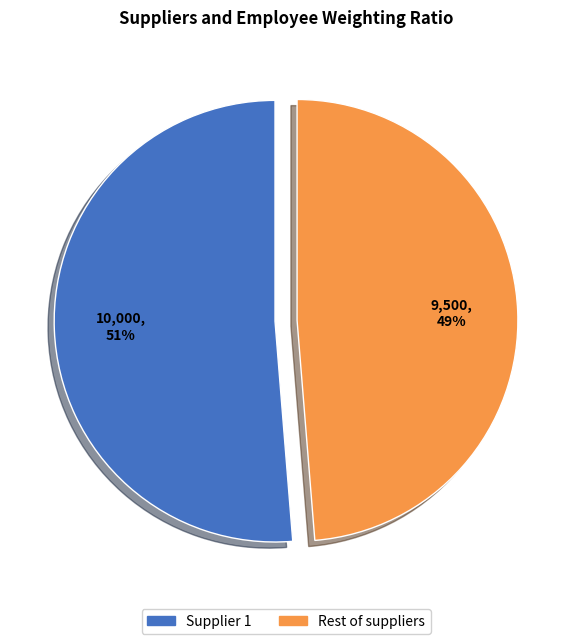

Is there a majority slice in this chart?

Yes